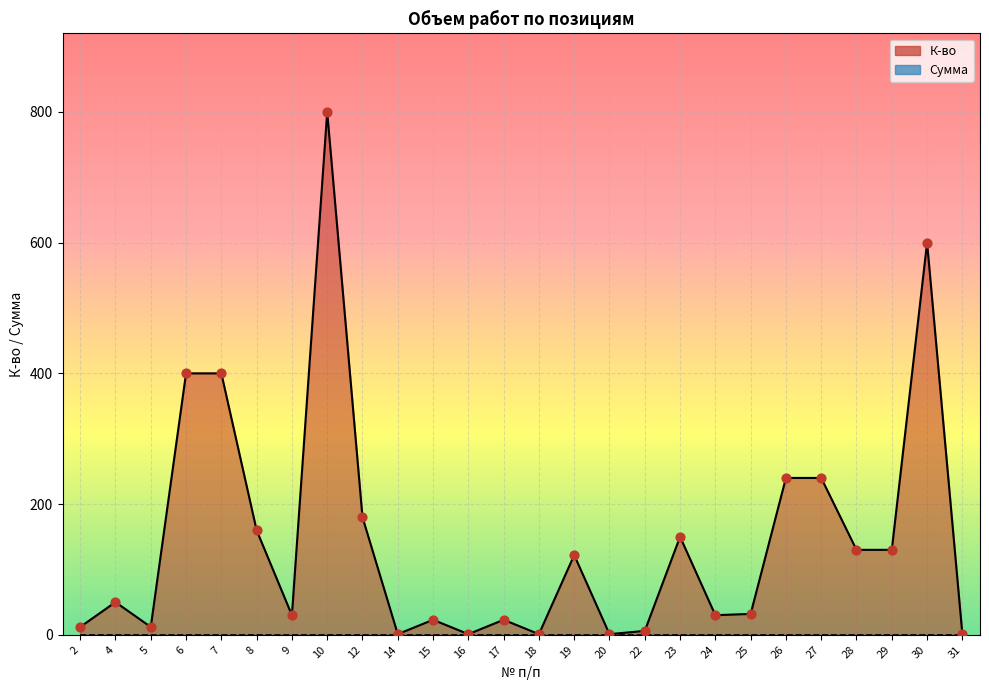

What is the change in value from 4 to 30?

+550